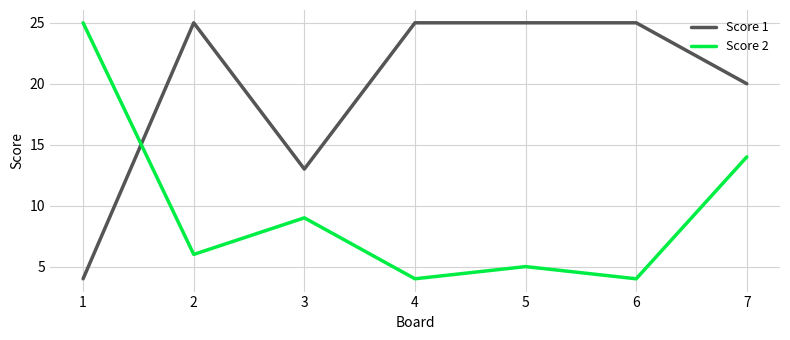

At how many categories does at least one series exceed 22?

5